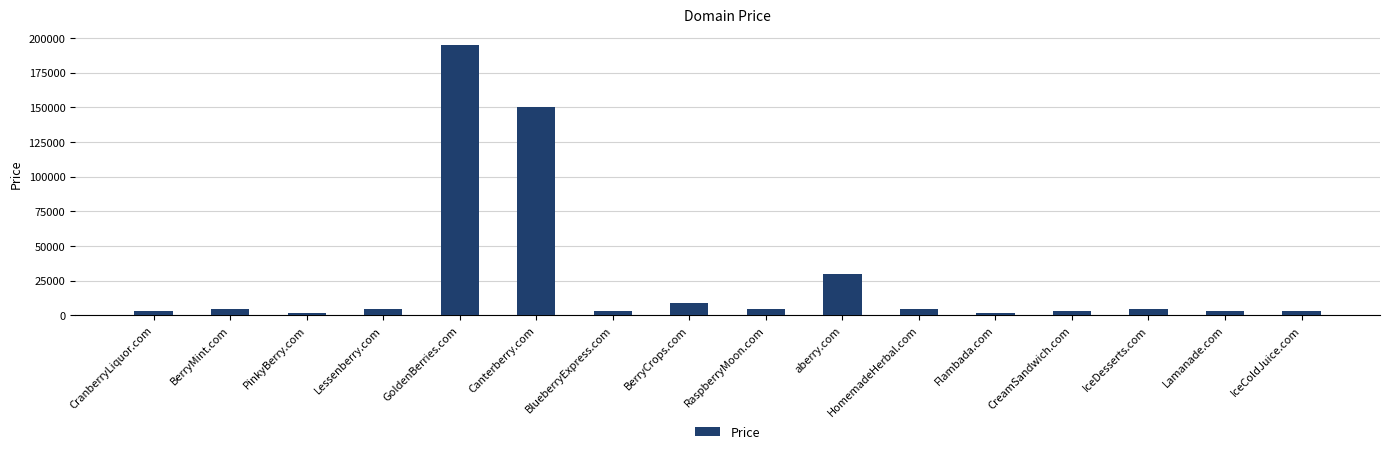

Which category has the highest value across all series?

GoldenBerries.com